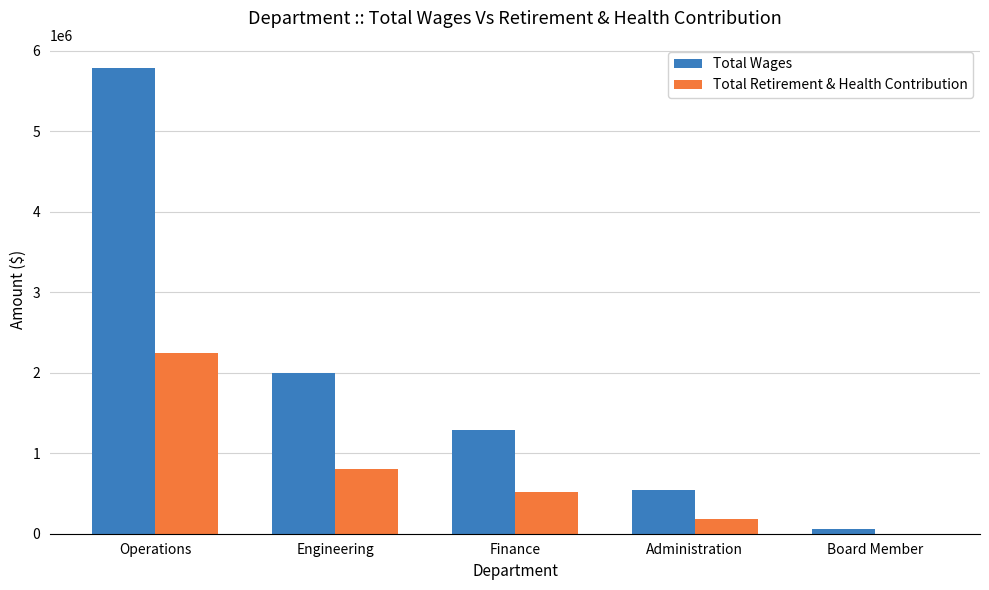

Is the value of Total Wages at Engineering greater than the value of Total Retirement & Health Contribution at Engineering?

Yes